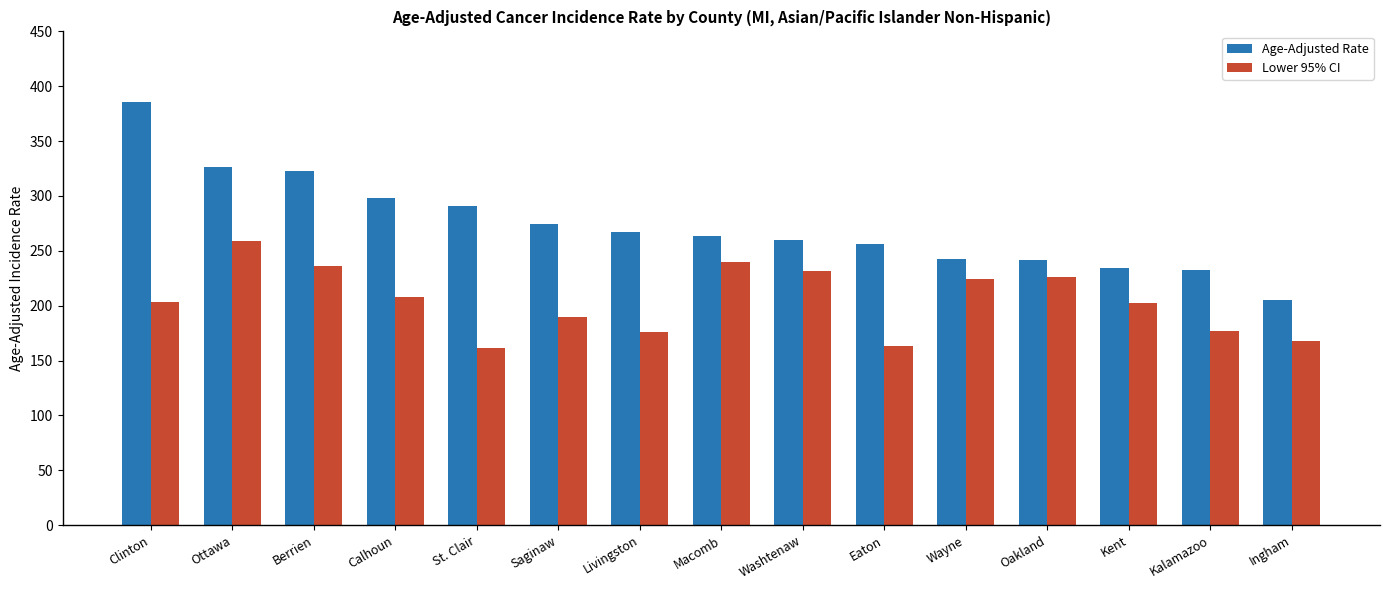

True or false: Lower 95% CI has a value of 177.0 at Kalamazoo.

True